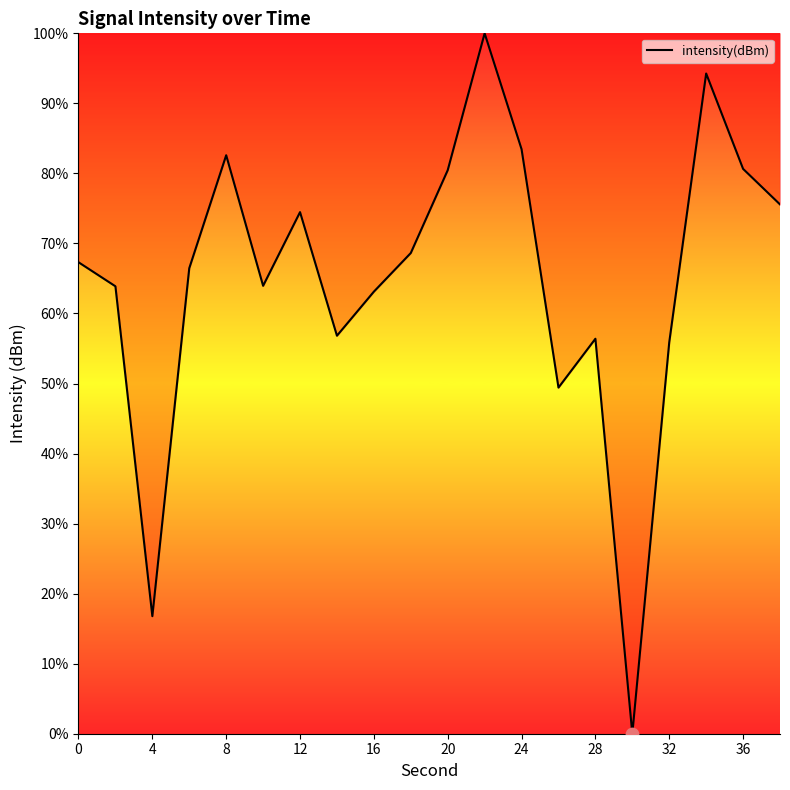

What is the maximum value shown in the chart?

100.0